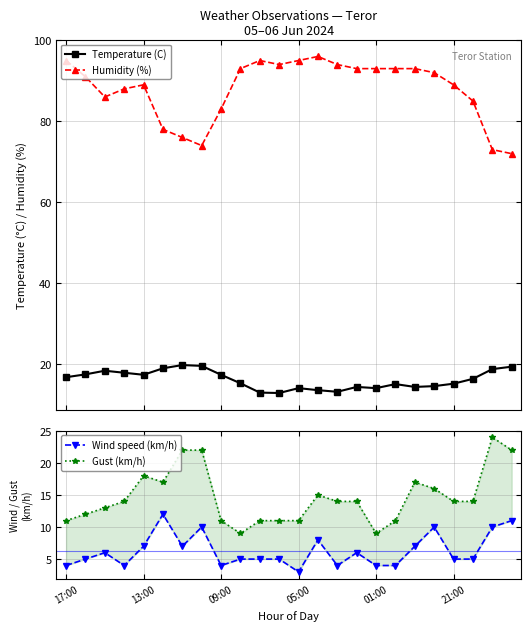

Which series has the largest total across all categories?

Humidity (%)